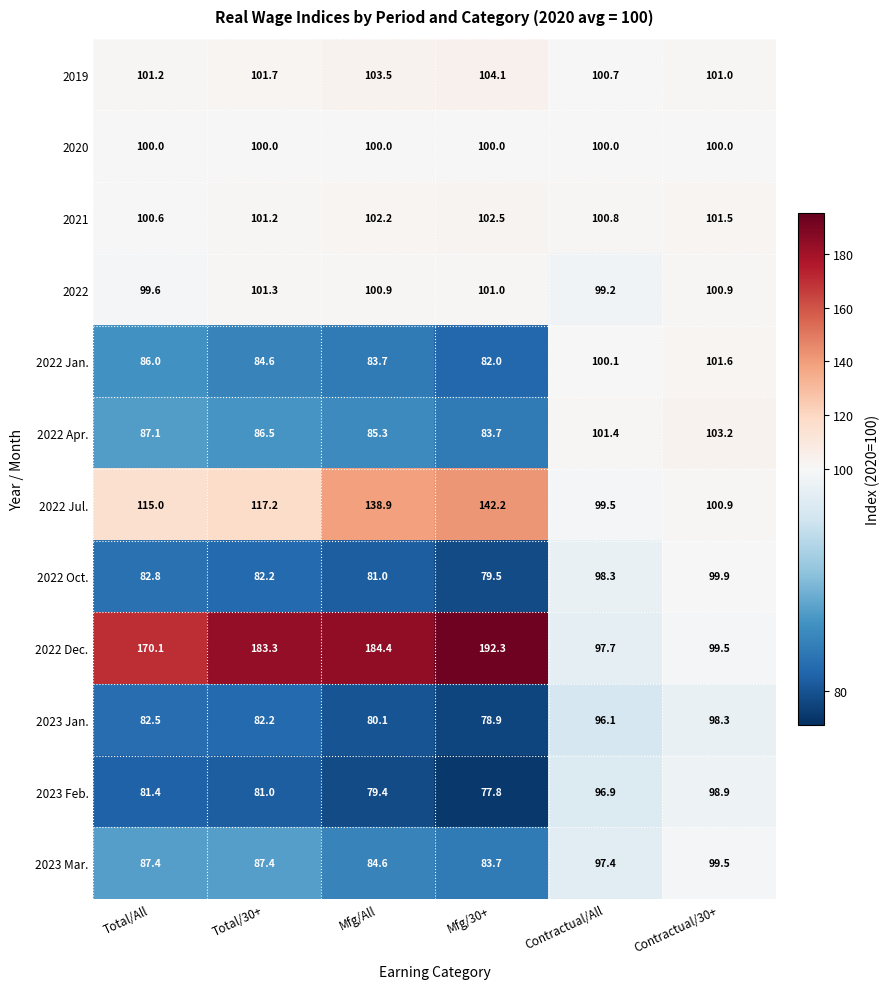

At which label is 2023 Feb. closest to 88?

Total/All